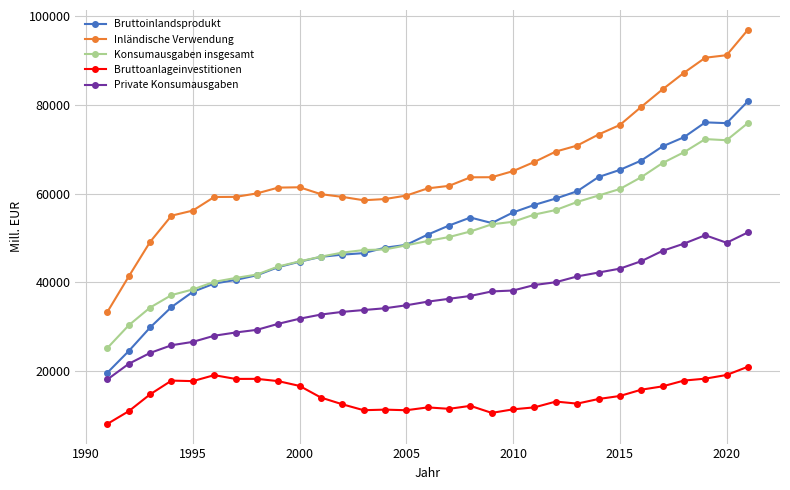

Which series has the largest range (max minus min)?

Inländische Verwendung